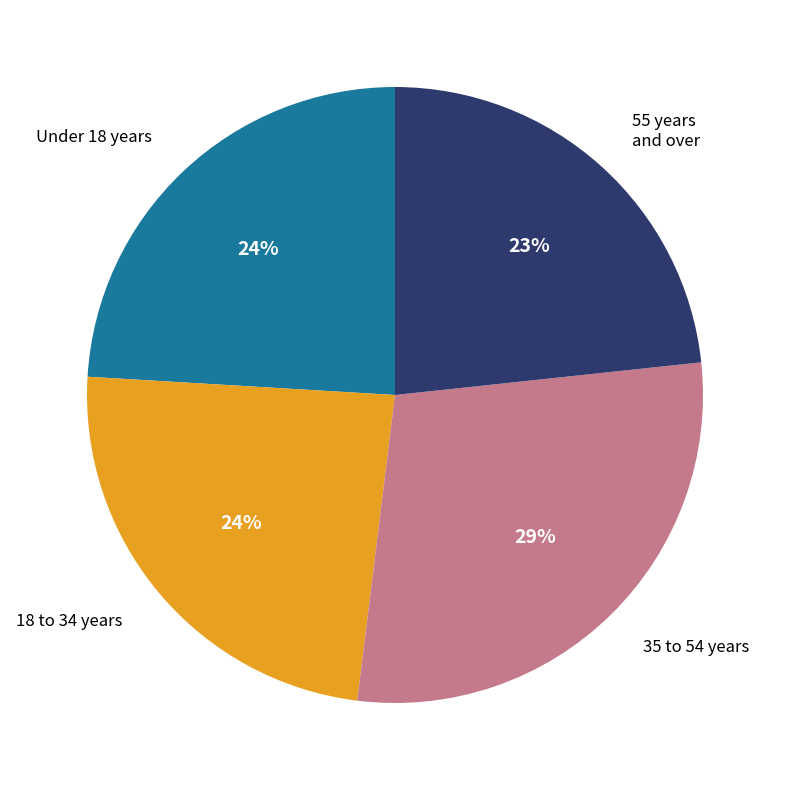

Is there a majority slice in this chart?

No